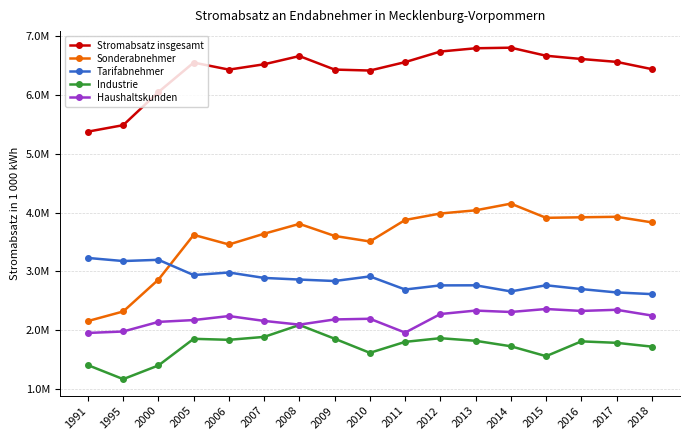

Where is the first local maximum for Industrie?

2005